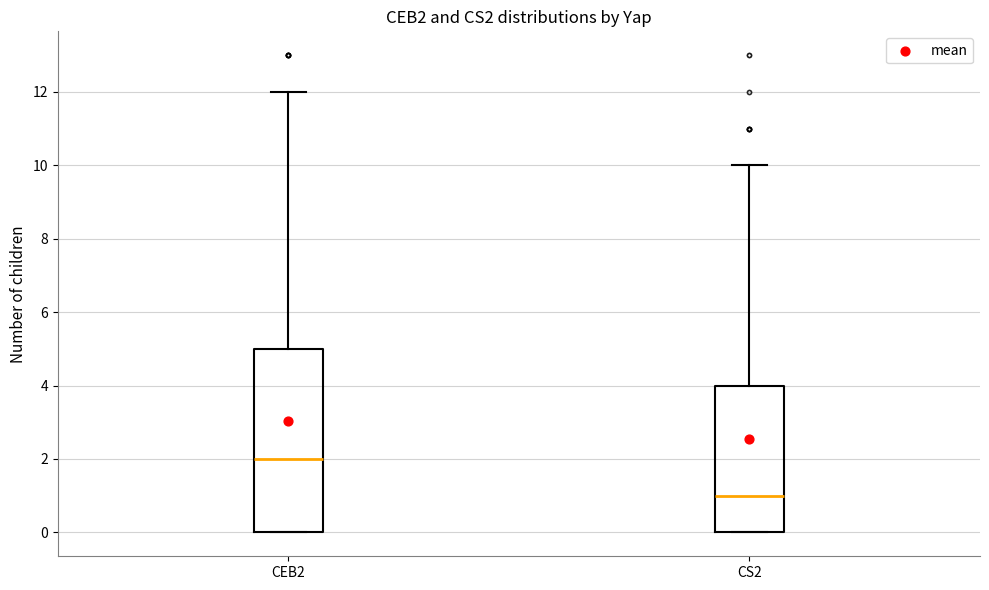

Reading left to right, transcribe this box plot: for each box, give where its median line is, the range the box spans, and where its two whiskers end, as read against the y-axis. The values are not printed on the chart, so give them approximately, as read against the axis.

CEB2: median 2, box 0 to 5, whiskers 0 to 12
CS2: median 1, box 0 to 4, whiskers 0 to 10